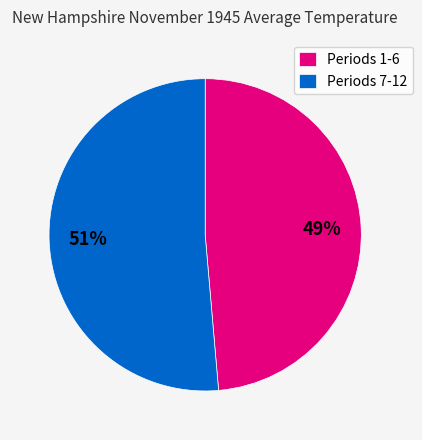

Between Periods 7-12 and Periods 1-6, which is larger?

Periods 7-12